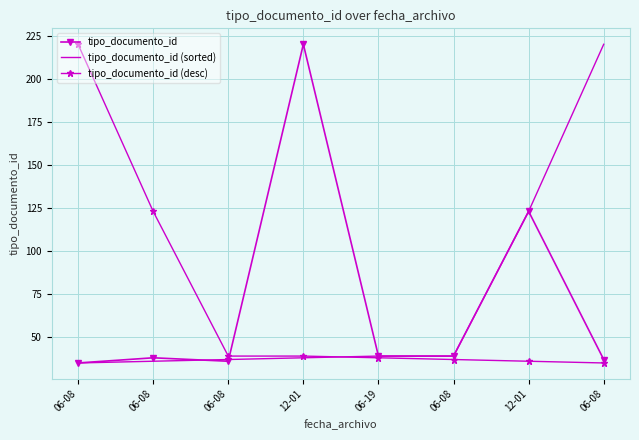

Reading left to right, list all the values displayed in this chart.

tipo_documento_id: 35	38	36	220	39	39	123	37
tipo_documento_id (sorted): 35	36	37	38	39	39	123	220
tipo_documento_id (desc): 220	123	39	39	38	37	36	35